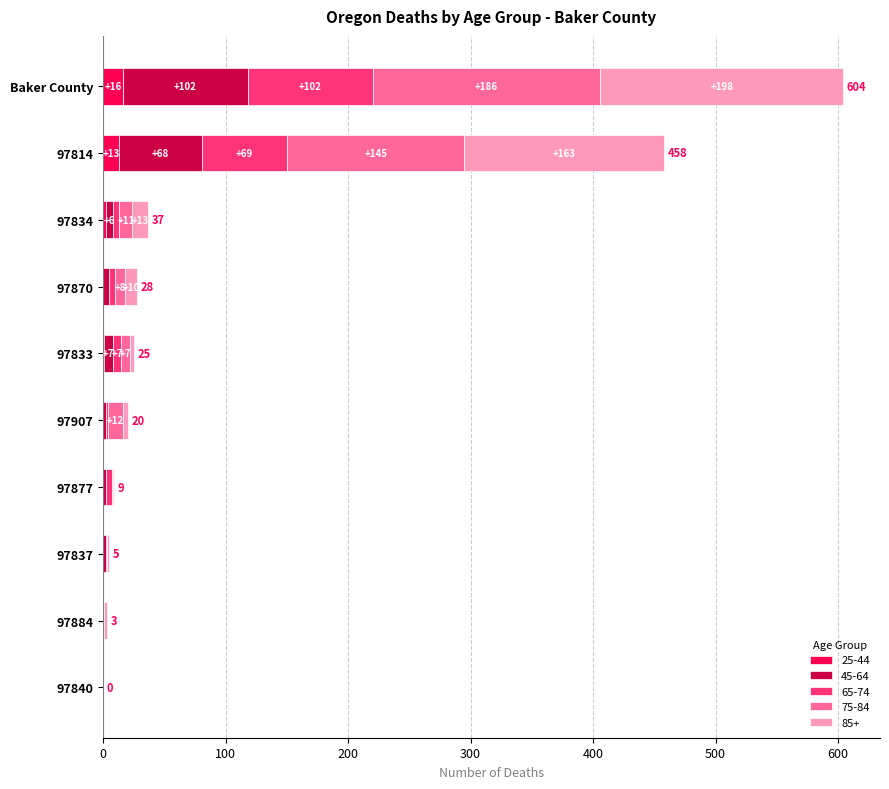

What is the total value across all series at 97907?

20